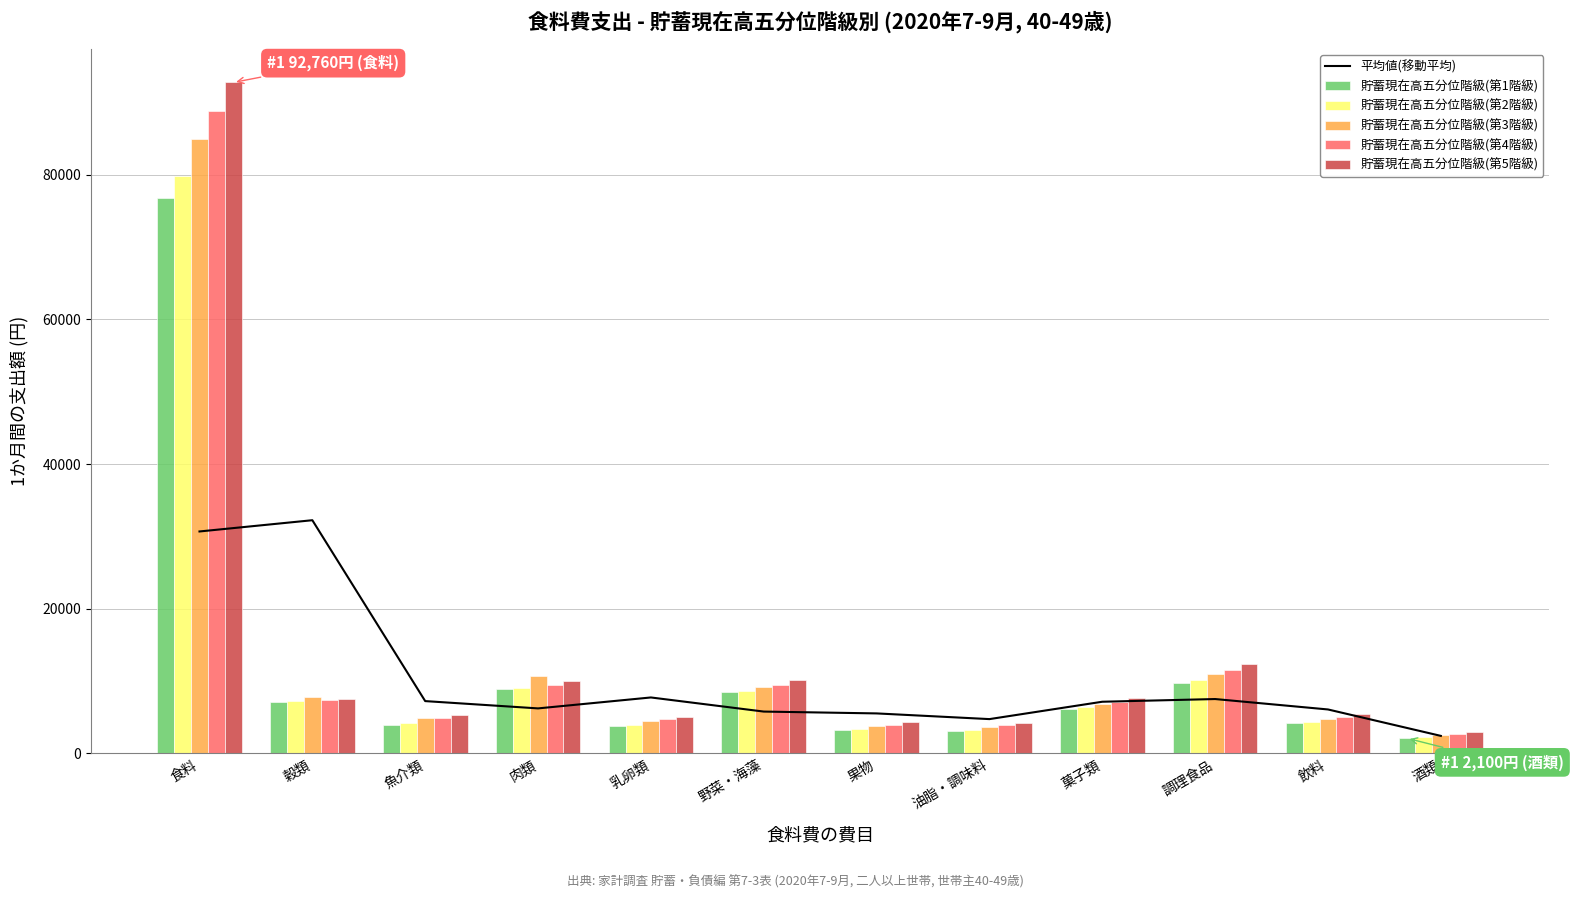

Reading left to right, transcribe all the data shown in this chart.

平均値(移動平均): 30686.4	32241.5	7235.8	6226.9	7738.5	5787.5	5533.3	4746.7	7146.7	7520.0	6080.0	2426.7
貯蓄現在高五分位階級(第1階級): 76758.0	7178.0	3941.0	8841.0	3771.0	8500.0	3200.0	3100.0	6200.0	9800.0	4200.0	2100.0
貯蓄現在高五分位階級(第2階級): 79864.0	7245.0	4243.0	9078.0	3956.0	8700.0	3400.0	3300.0	6400.0	10200.0	4400.0	2300.0
貯蓄現在高五分位階級(第3階級): 84921.0	7768.0	4918.0	10685.0	4547.0	9200.0	3800.0	3700.0	6900.0	11000.0	4800.0	2500.0
貯蓄現在高五分位階級(第4階級): 88847.0	7418.0	4940.0	9486.0	4732.0	9500.0	4000.0	3900.0	7100.0	11500.0	5000.0	2700.0
貯蓄現在高五分位階級(第5階級): 92760.0	7537.0	5284.0	9975.0	5007.0	10100.0	4400.0	4200.0	7600.0	12300.0	5400.0	3000.0